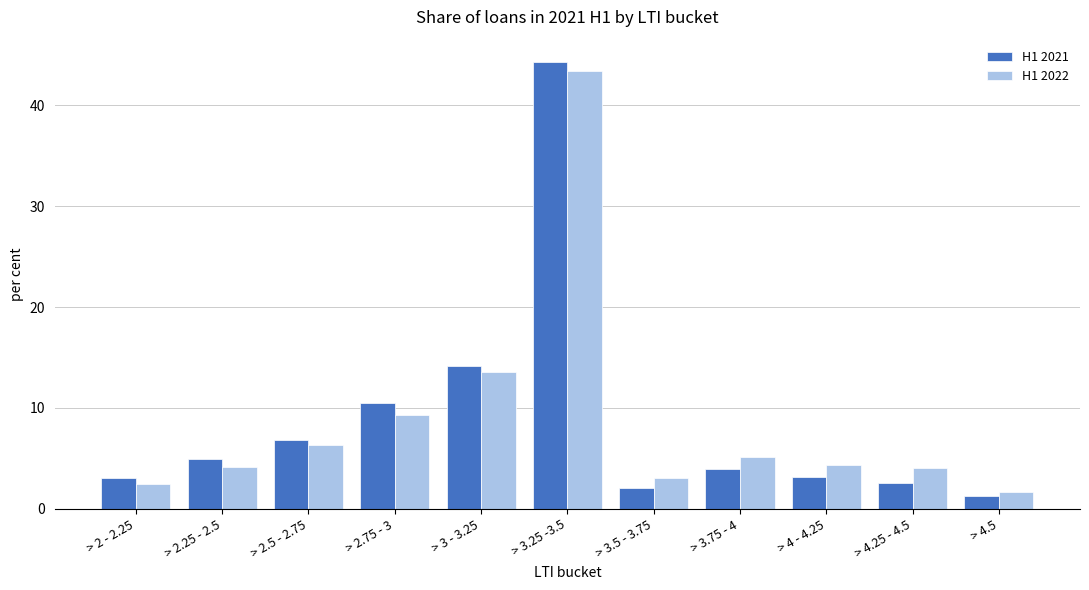

What is the maximum value shown in the chart?

44.3